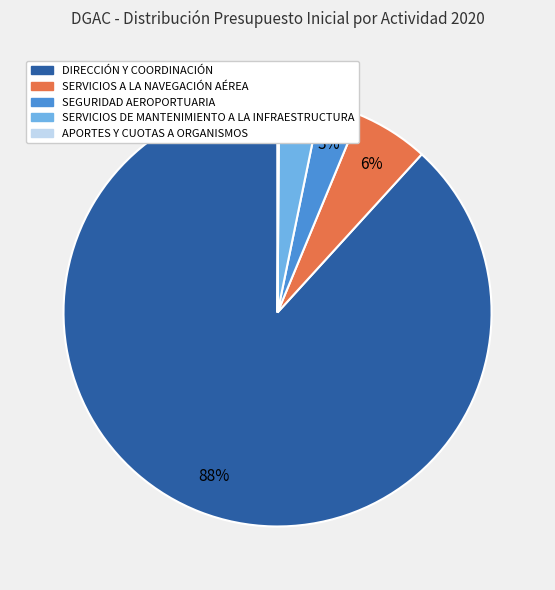

What percentage is the SERVICIOS A LA NAVEGACIÓN AÉREA slice, to the nearest percent?

6%